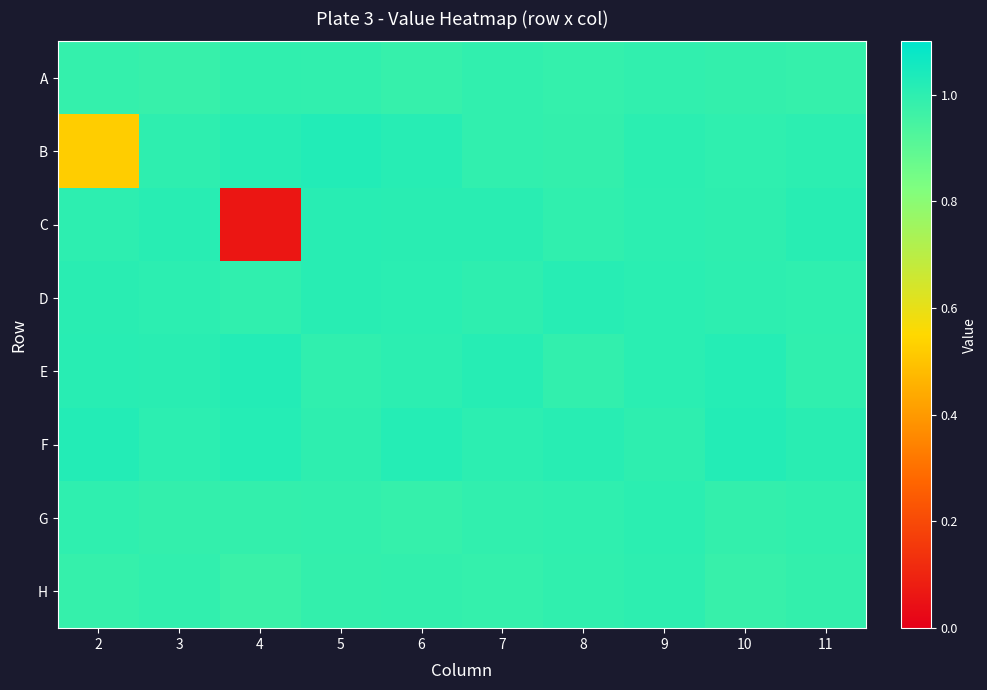

Which category has the lowest value across all series?

4